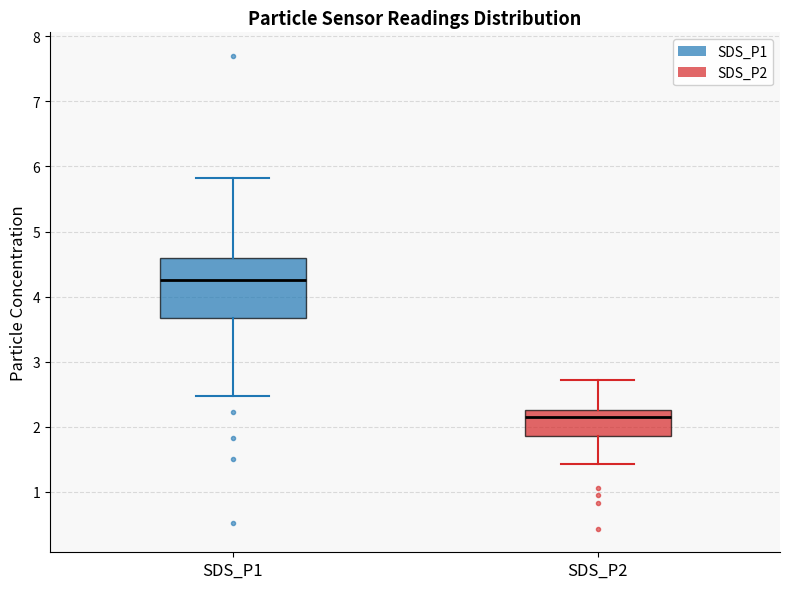

Reading left to right, read every box against the y-axis: the position of its median line, the range the box covers, and the ends of its whiskers. The values are not printed on the chart, so give them approximately, as read against the axis.

SDS_P1: median 4.3, box 3.7 to 4.6, whiskers 2.5 to 5.8
SDS_P2: median 2.2, box 1.9 to 2.3, whiskers 1.4 to 2.7